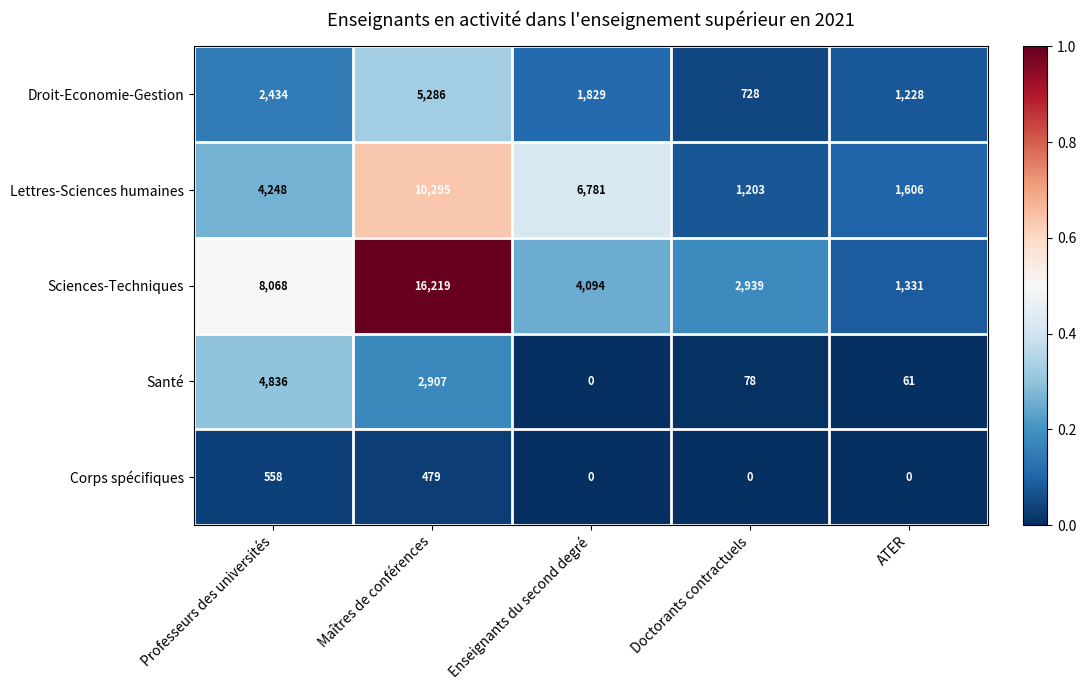

Where does the Droit-Economie-Gestion series first go above 1829?

Professeurs des universités